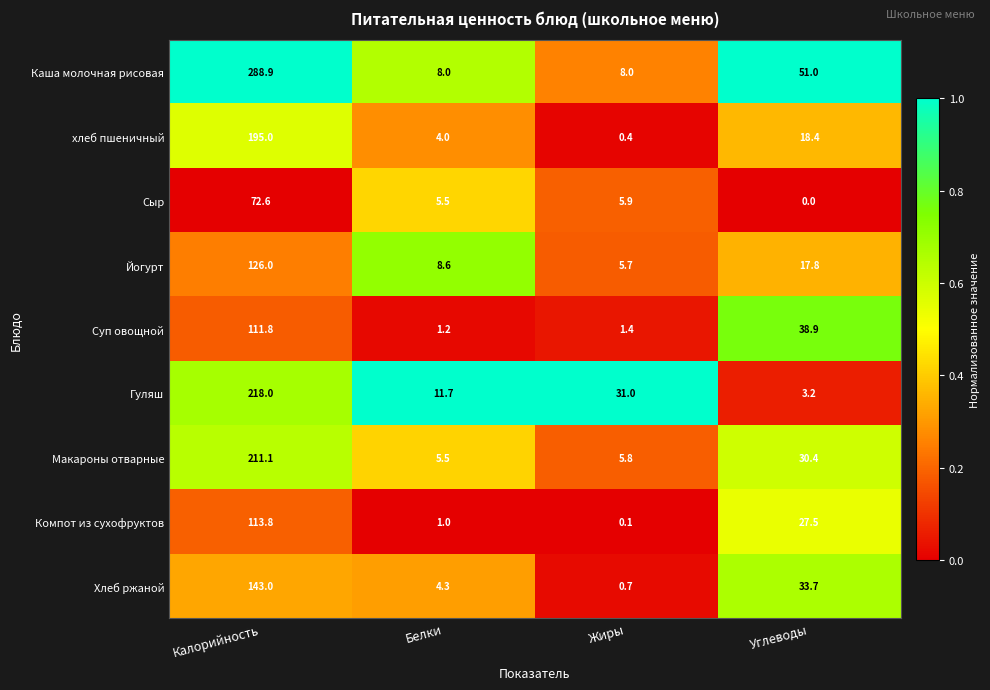

The Йогурт series shows 43.3 at Калорийность. True or false?

False